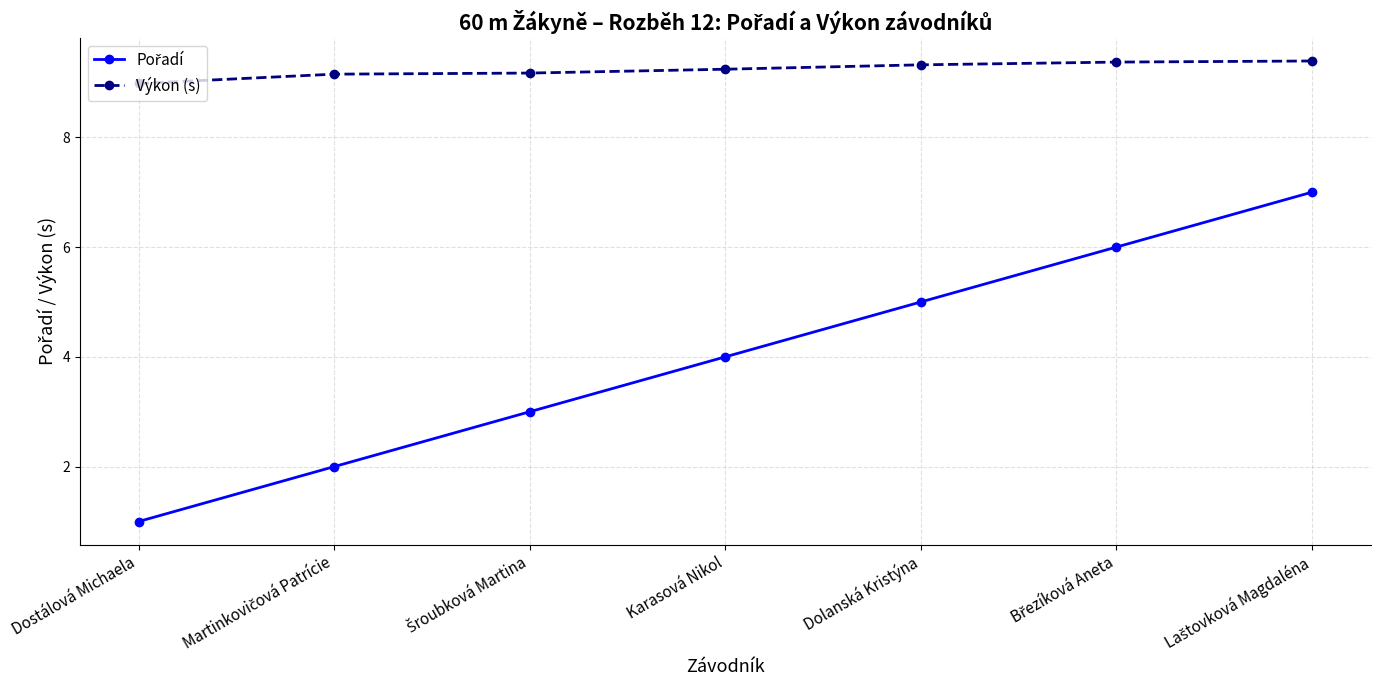

What is the sum of all Výkon (s) values?

64.6